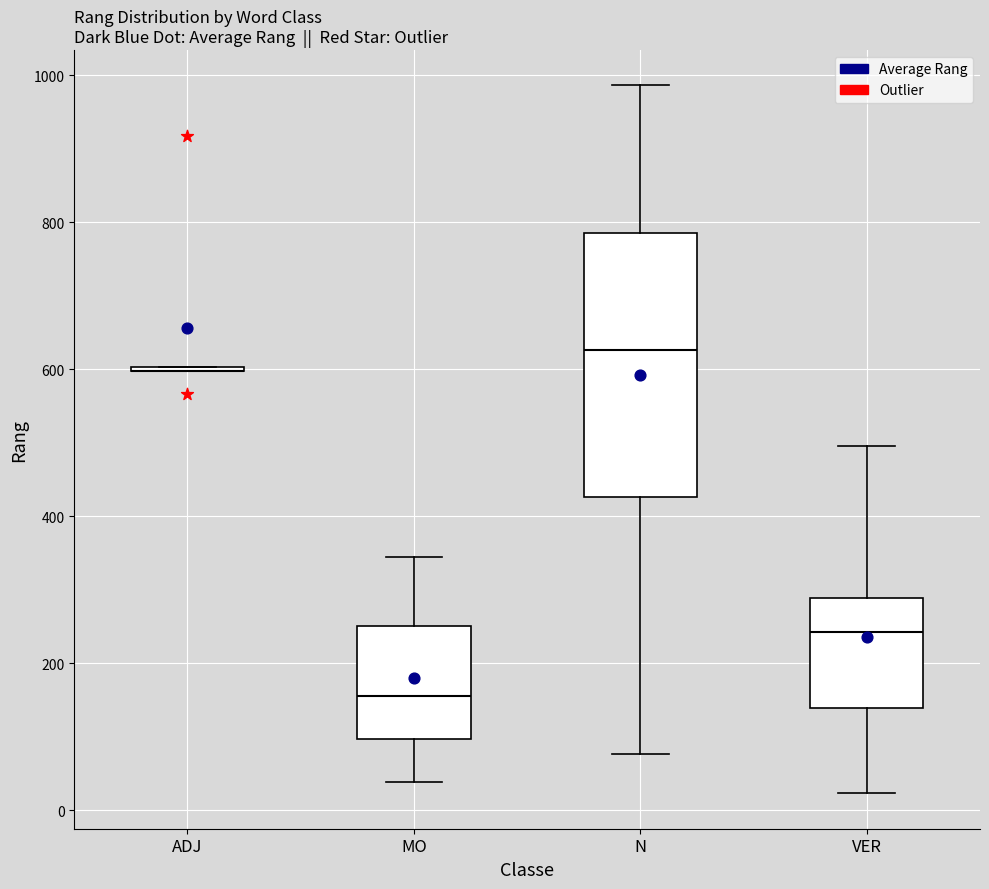

Which box is the tallest, from its lower edge to its upper edge?

N